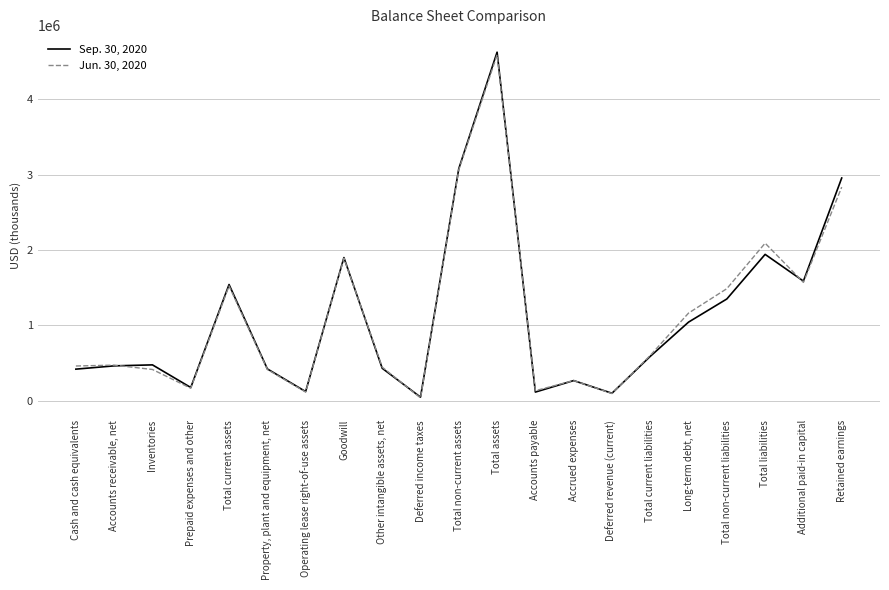

Which series has the widest spread of values?

Sep. 30, 2020